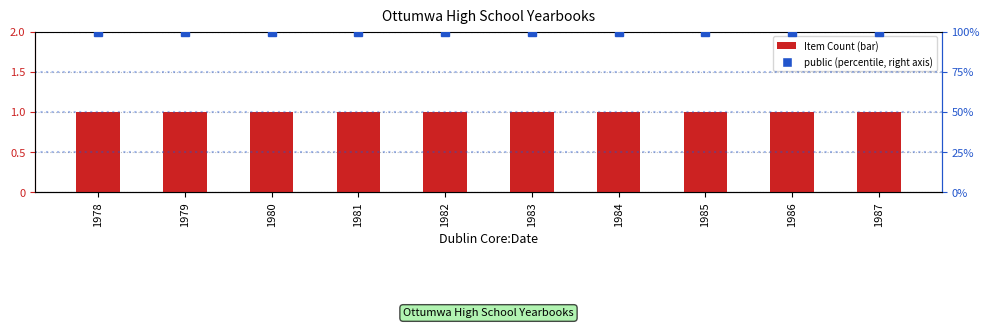

How many groups of bars are there?

10